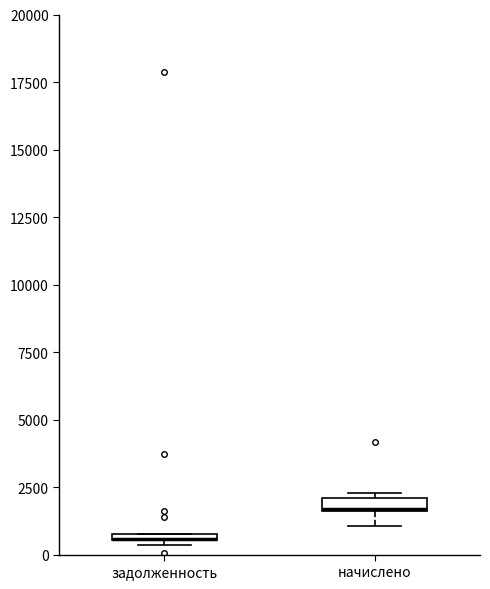

Where is the upper edge of the box for начислено on the y-axis? The values are not printed on the chart, so give them approximately, as read against the axis.

2000